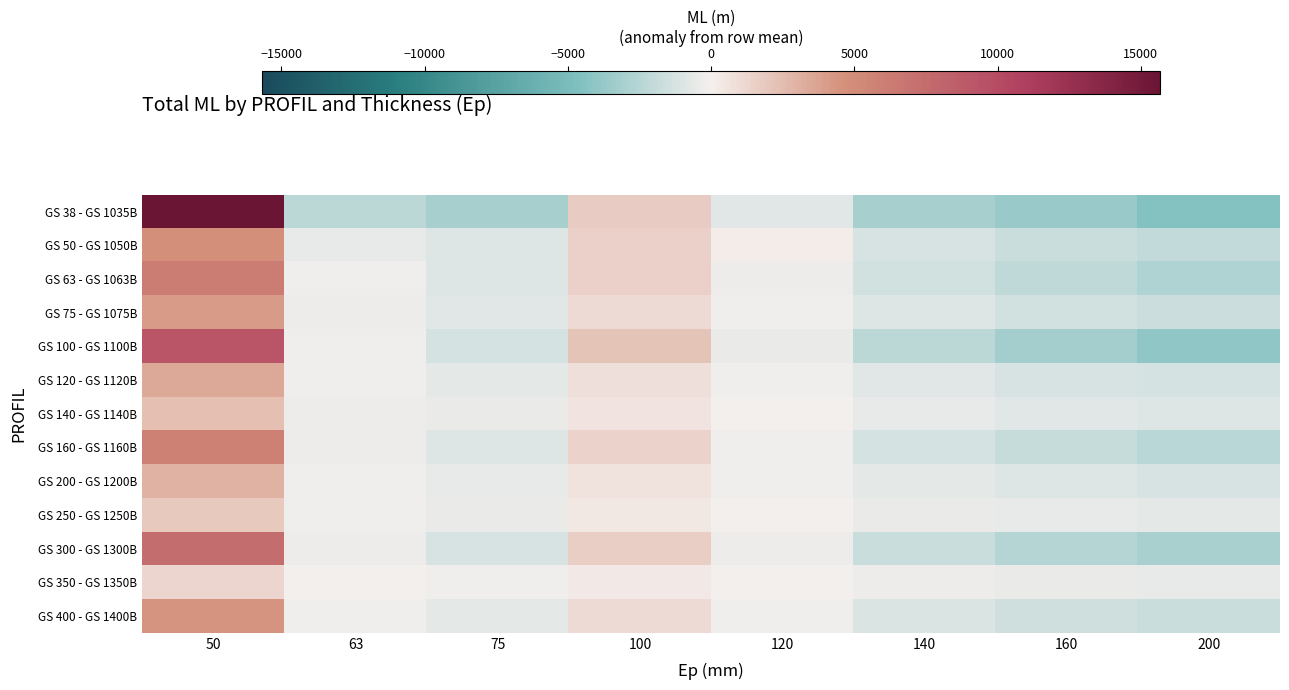

At 100, list the series in order from smallest to largest.

GS 350 - GS 1350B, GS 250 - GS 1250B, GS 140 - GS 1140B, GS 200 - GS 1200B, GS 120 - GS 1120B, GS 400 - GS 1400B, GS 75 - GS 1075B, GS 160 - GS 1160B, GS 50 - GS 1050B, GS 63 - GS 1063B, GS 300 - GS 1300B, GS 38 - GS 1035B, GS 100 - GS 1100B